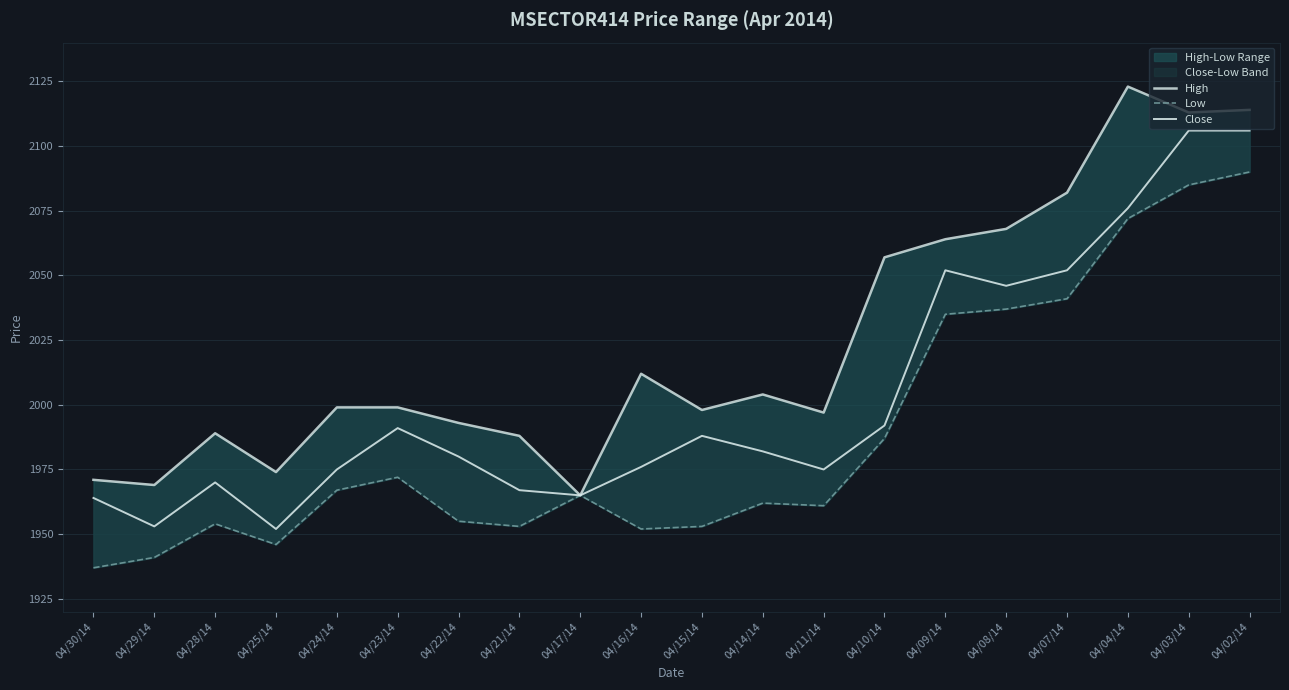

Is the value of High at 04/02/14 greater than the value of Low at 04/28/14?

Yes